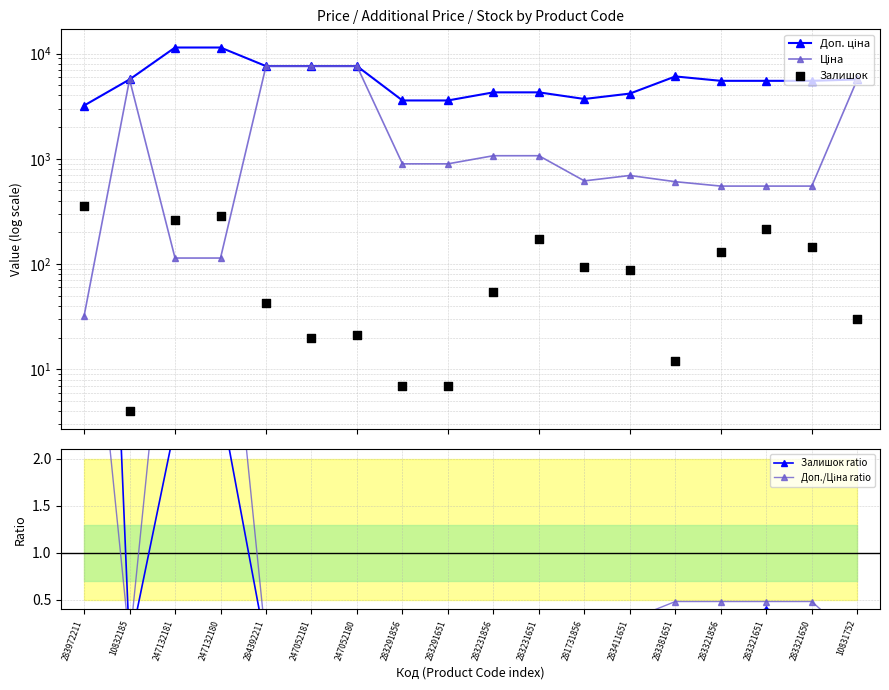

What are all the series names shown in the legend?

Доп. ціна, Ціна, Залишок, Залишок ratio, Доп./Ціна ratio